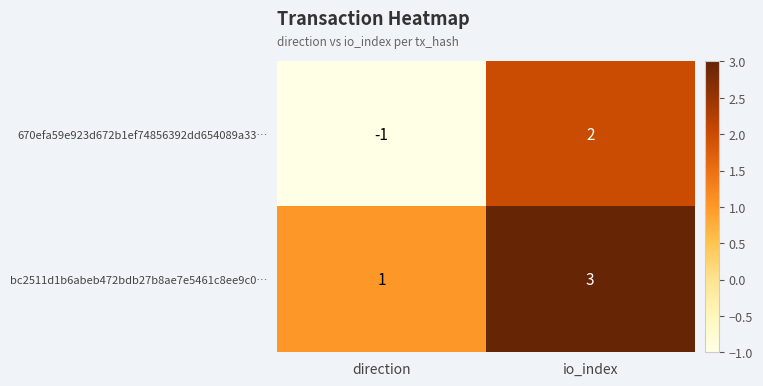

The value of 670efa59e923d672b1ef74856392dd654089a33… at io_index is 2. True or false?

True